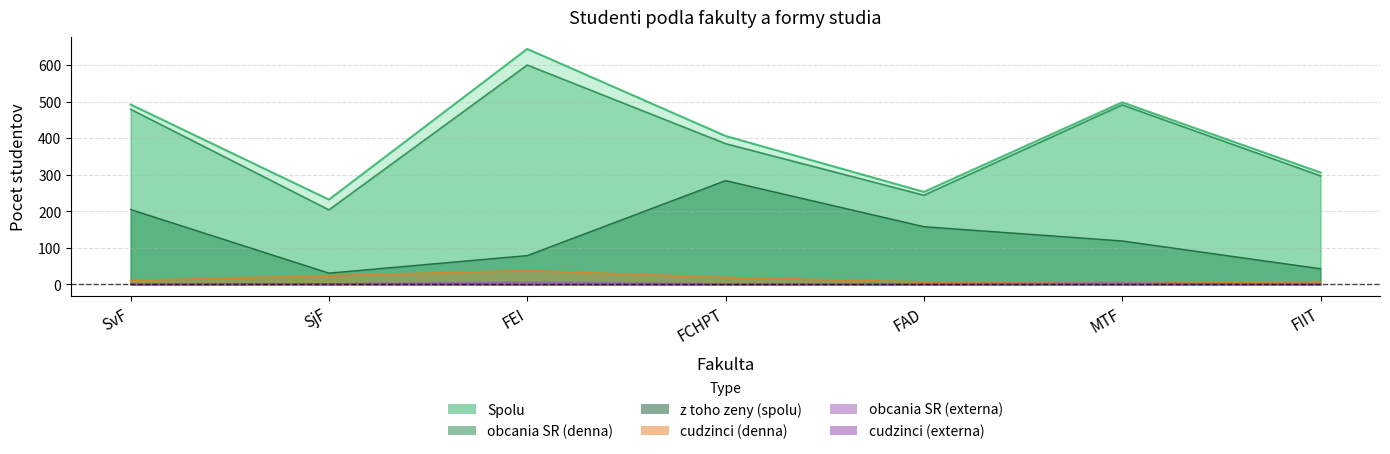

The value of cudzinci (denna) at MTF is 3. True or false?

True